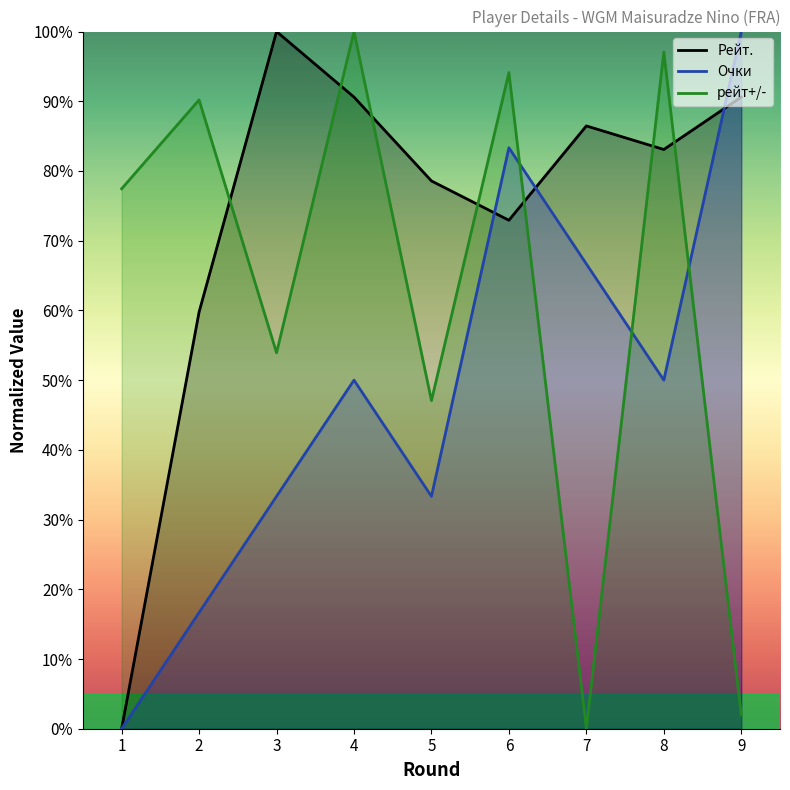

Does the chart have visible grid lines?

No